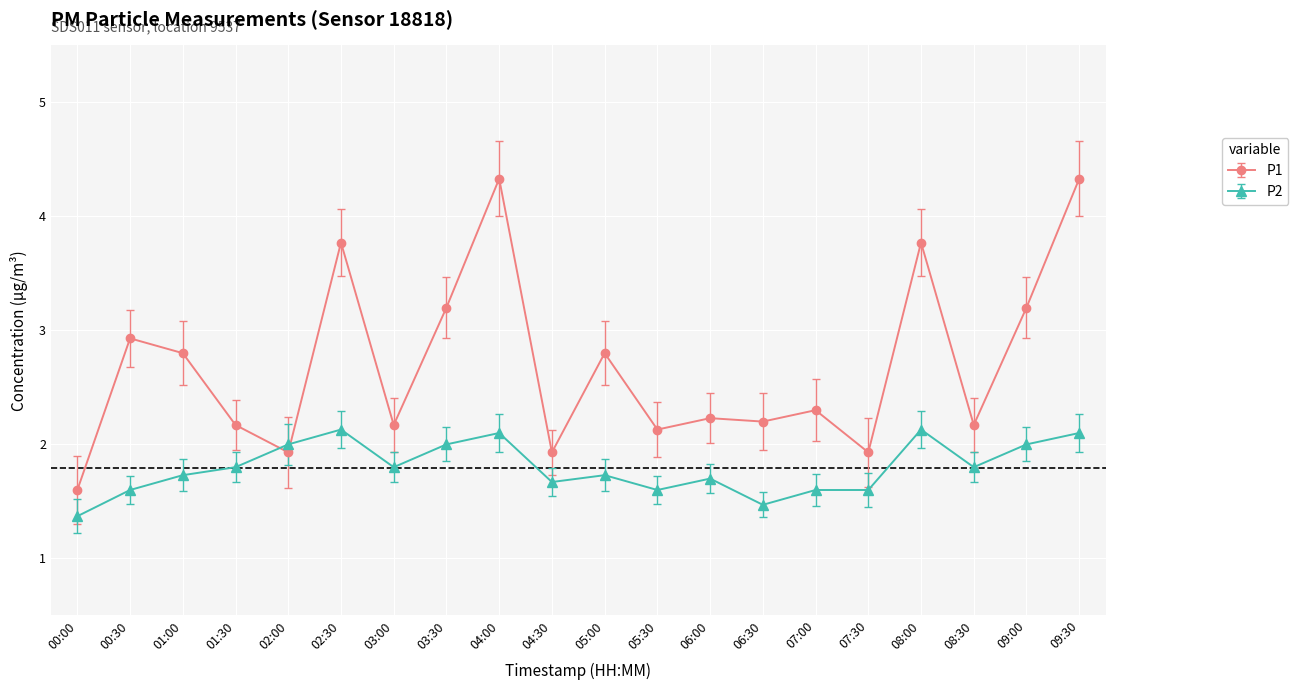

True or false: P2 has more than 1 interior local peaks.

True